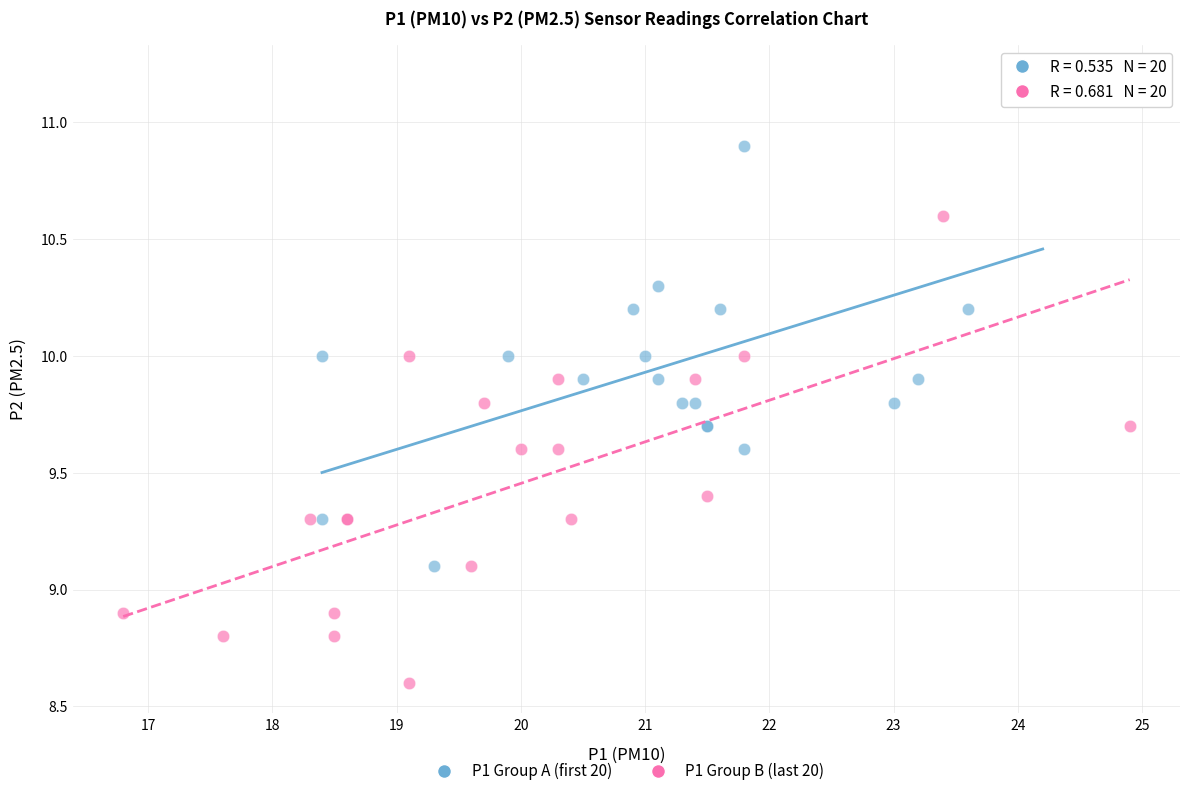

Which series reaches the maximum Y coordinate?

P1 Group A (first 20)